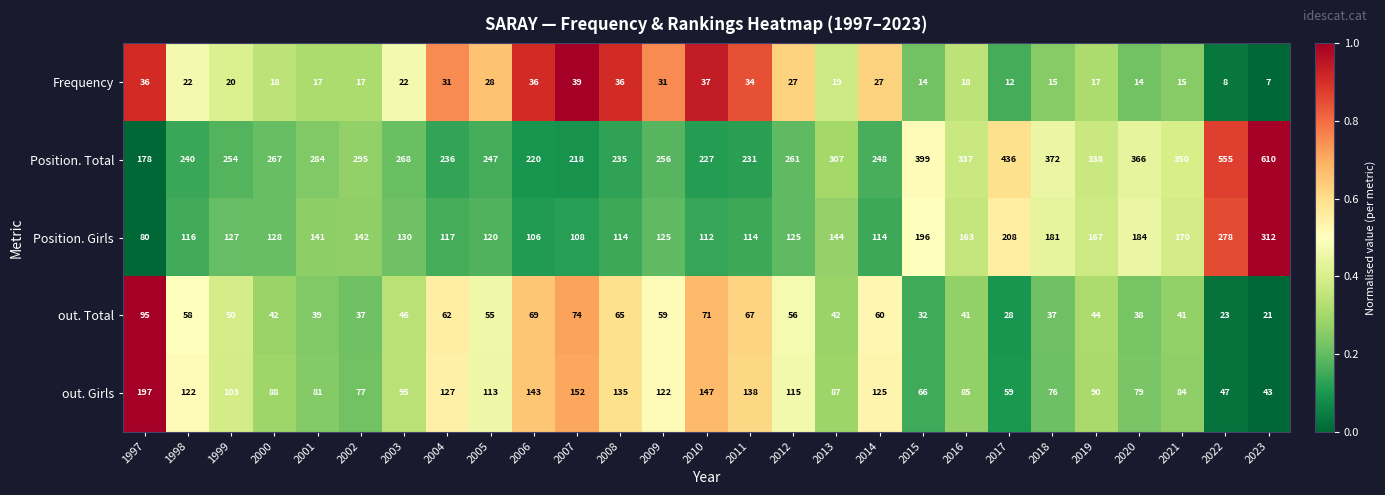

What is the total value across all series at 2011?

584